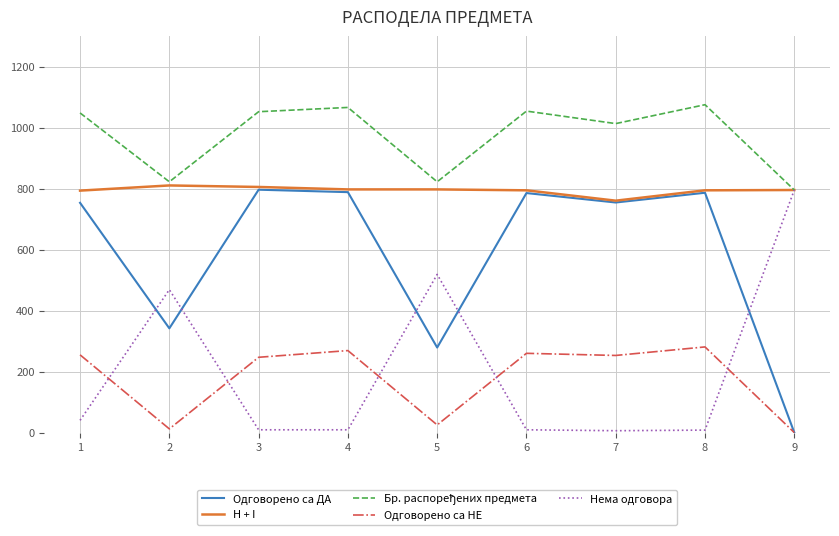

Count the number of categories in the chart.

9